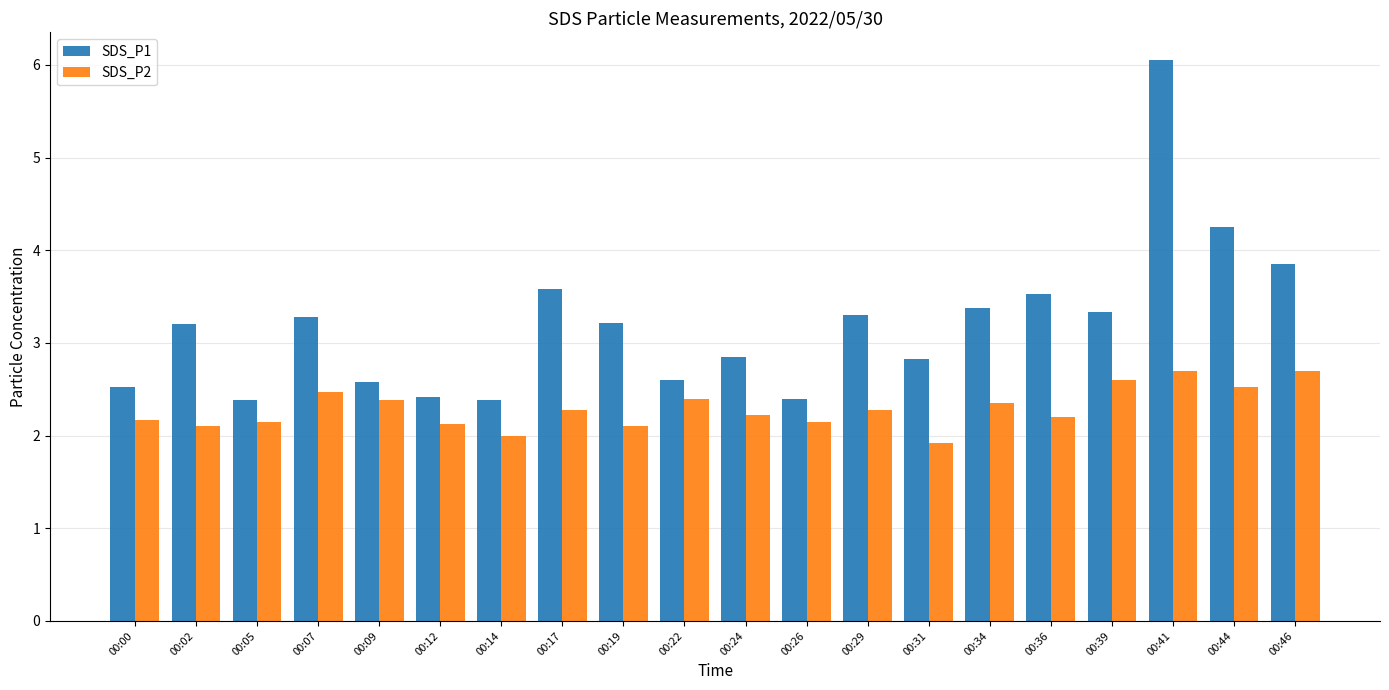

What is the difference between the highest and lowest values at 00:17?

1.3